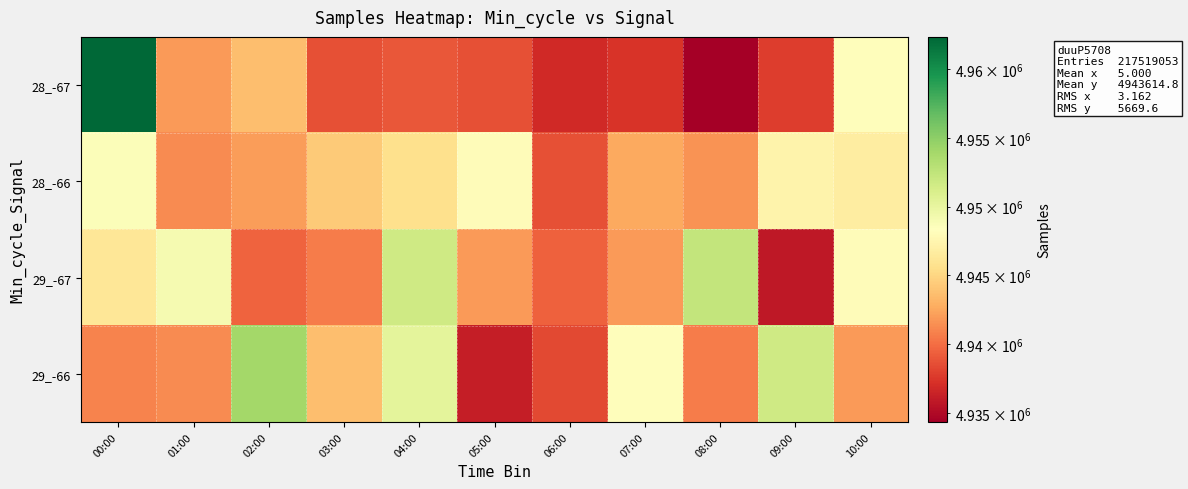

At which category does the chart reach its peak across all series?

00:00